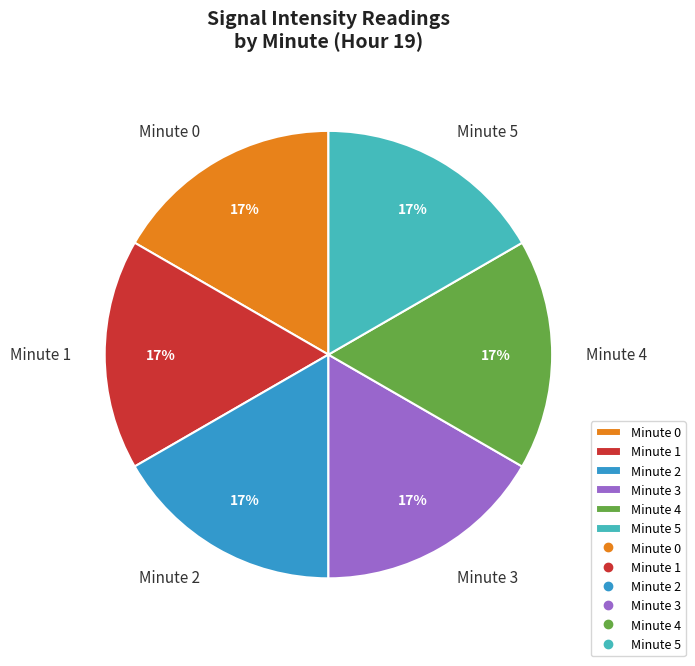

To the nearest percent, what is the average slice percentage?

17%